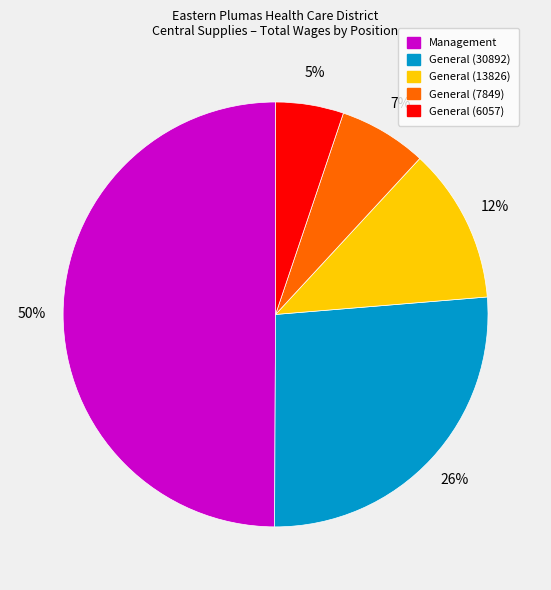

Does General (7849) represent more than half of the total?

No